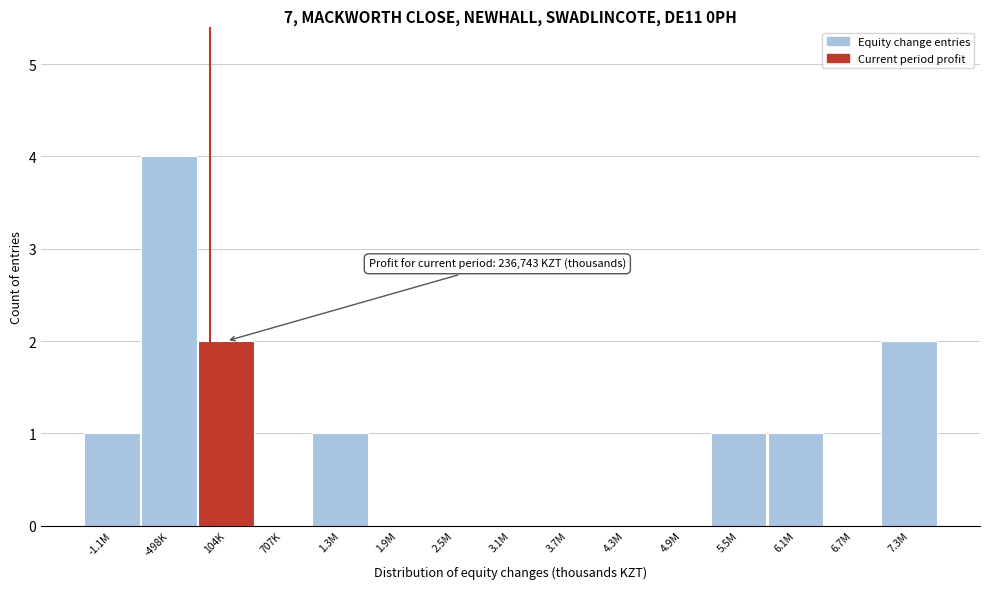

Reading left to right, list all the values displayed in this chart.

-1.1M=1	-498K=4	104K=2	707K=0	1.3M=1	1.9M=0	2.5M=0	3.1M=0	3.7M=0	4.3M=0	4.9M=0	5.5M=1	6.1M=1	6.7M=0	7.3M=2